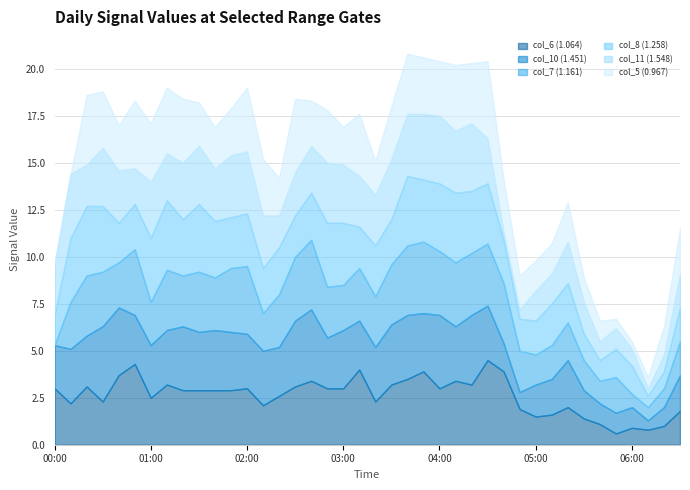

What is the lowest value of the col_6 (1.064) series?

0.6